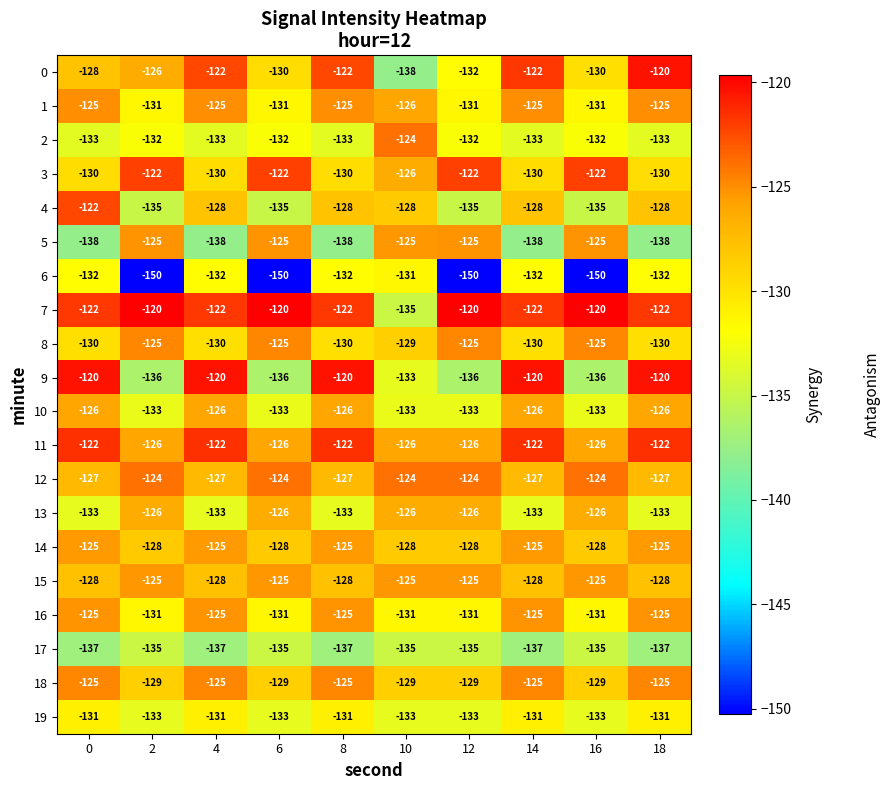

Count the number of data series in this chart.

20